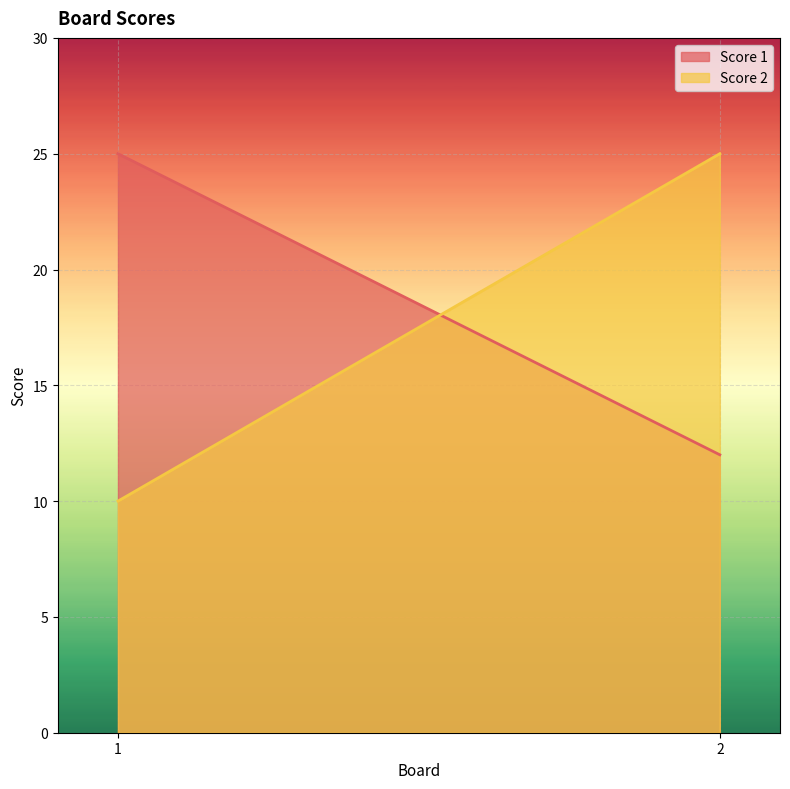

List the labels in order of Score 1 value, largest first.

1, 2